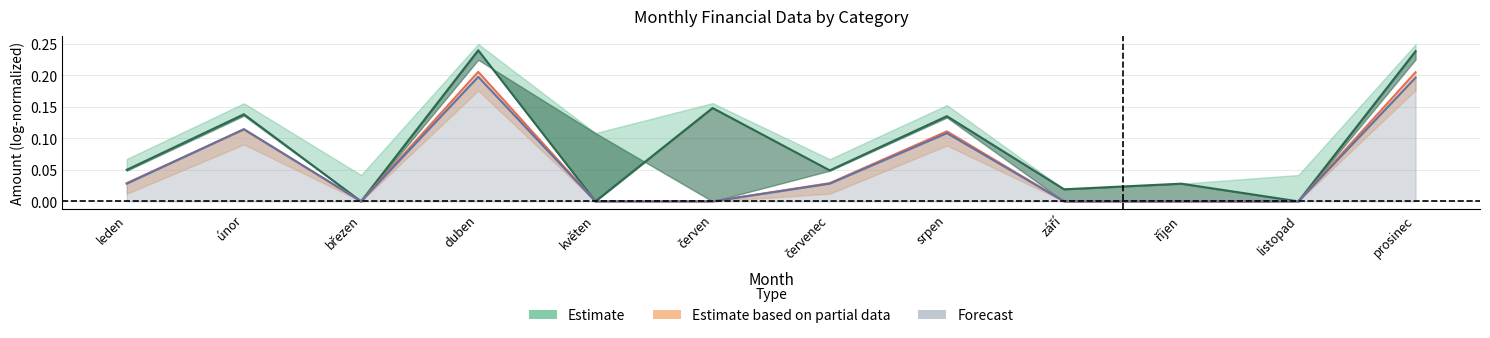

Reading left to right, transcribe all the data shown in this chart.

col_7_101: leden=0.1	únor=0.1	březen=0.0	duben=0.2	květen=0.0	červen=0.1	červenec=0.0	srpen=0.1	září=0.0	říjen=0.0	listopad=0.0	prosinec=0.2
col_33_940: leden=0.0	únor=0.1	březen=0.0	duben=0.2	květen=0.0	červen=0.0	červenec=0.0	srpen=0.1	září=0.0	říjen=0.0	listopad=0.0	prosinec=0.2
col_36_747: leden=0.0	únor=0.1	březen=0.0	duben=0.2	květen=0.0	červen=0.0	červenec=0.0	srpen=0.1	září=0.0	říjen=0.0	listopad=0.0	prosinec=0.2